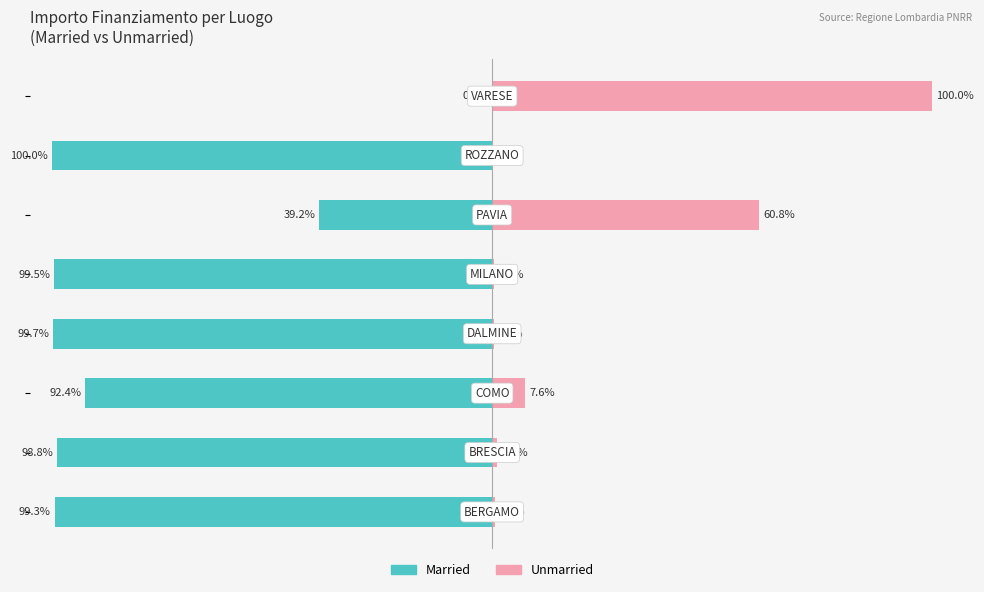

Reading right to left, extract all data points from this chart.

Married: 0.0	-100.0	-39.2	-99.5	-99.7	-92.4	-98.8	-99.3
Unmarried: 100.0	0.0	60.8	0.5	0.3	7.6	1.2	0.7